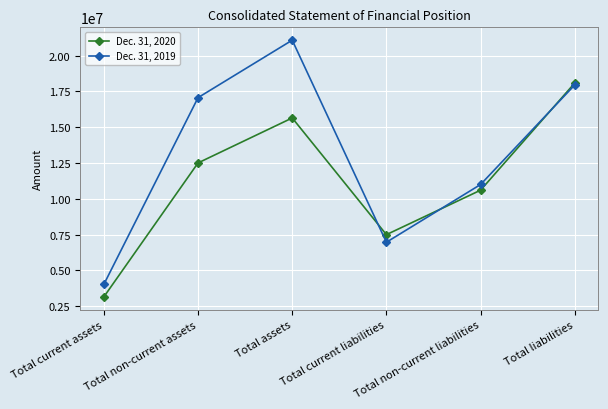

What is the sum of all Dec. 31, 2019 values?

78092870